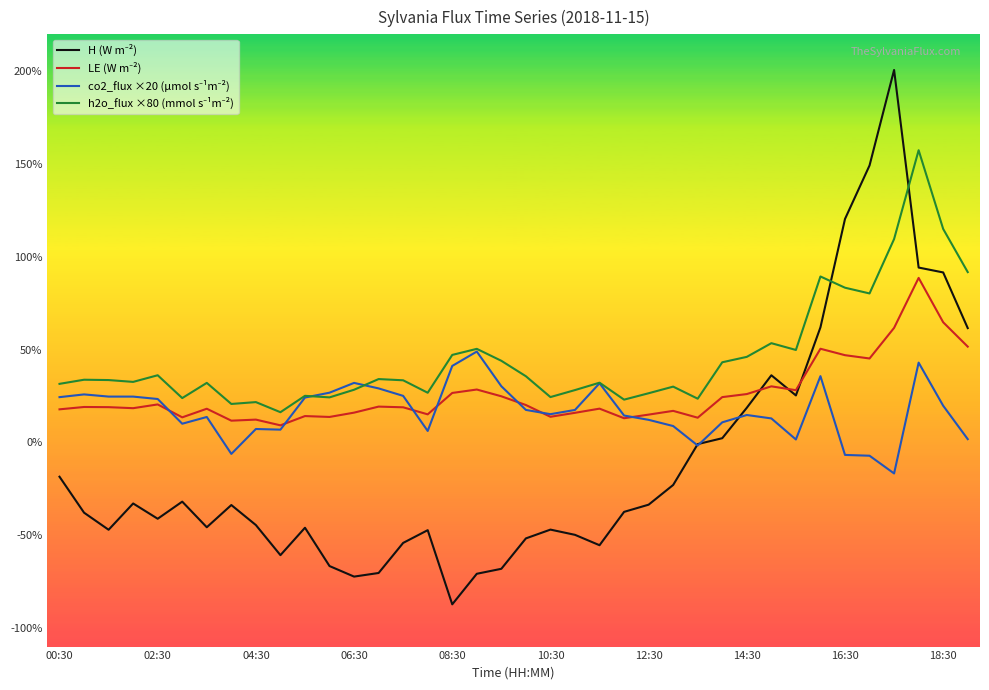

Does the chart display data point markers on the line(s)?

No